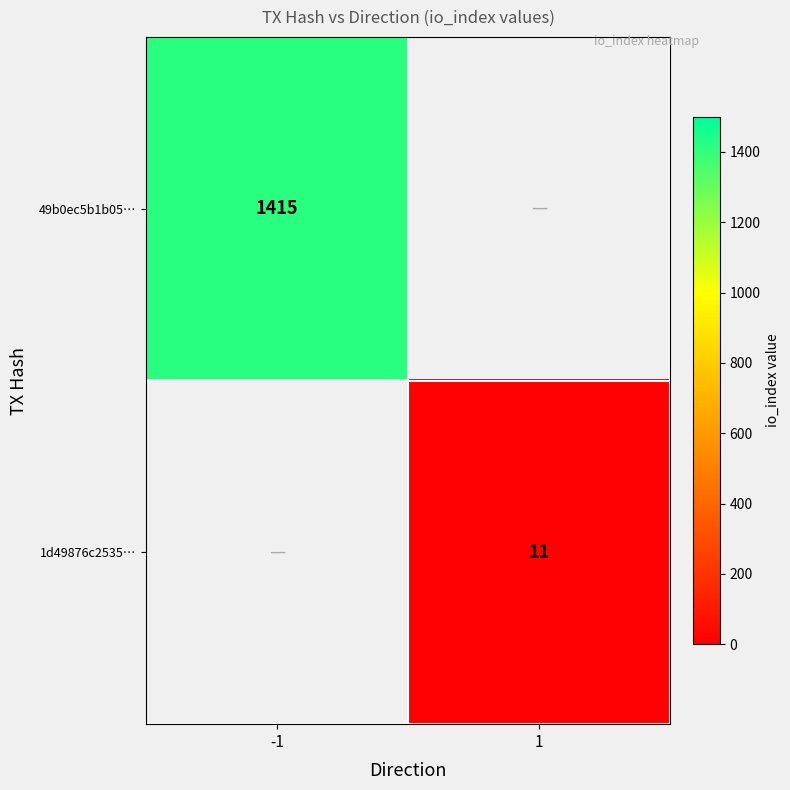

What is the minimum value shown in the chart?

11.0